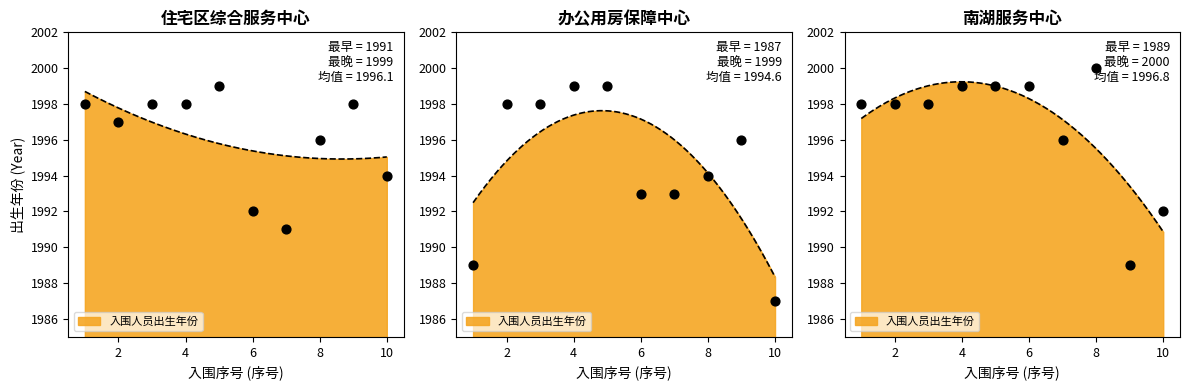

At which category is the sum across all series the highest?

5